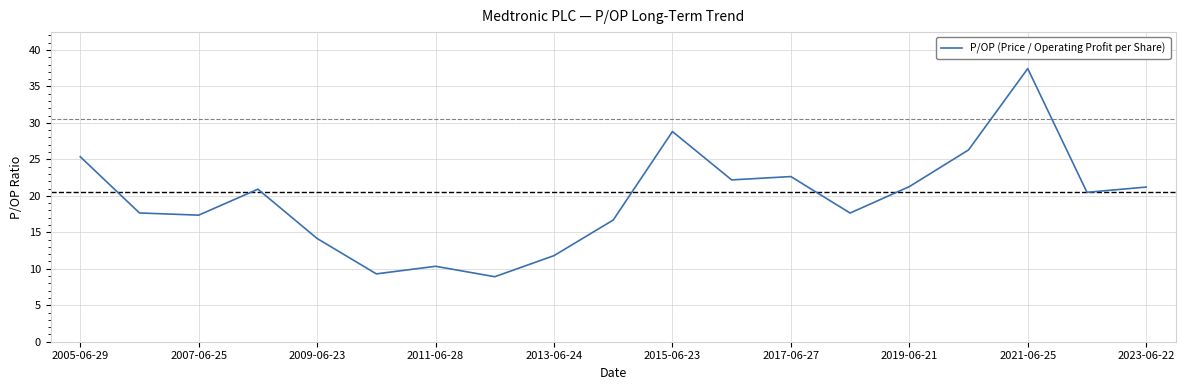

How many interior local peaks (higher than both neighbors) does the data have?

5